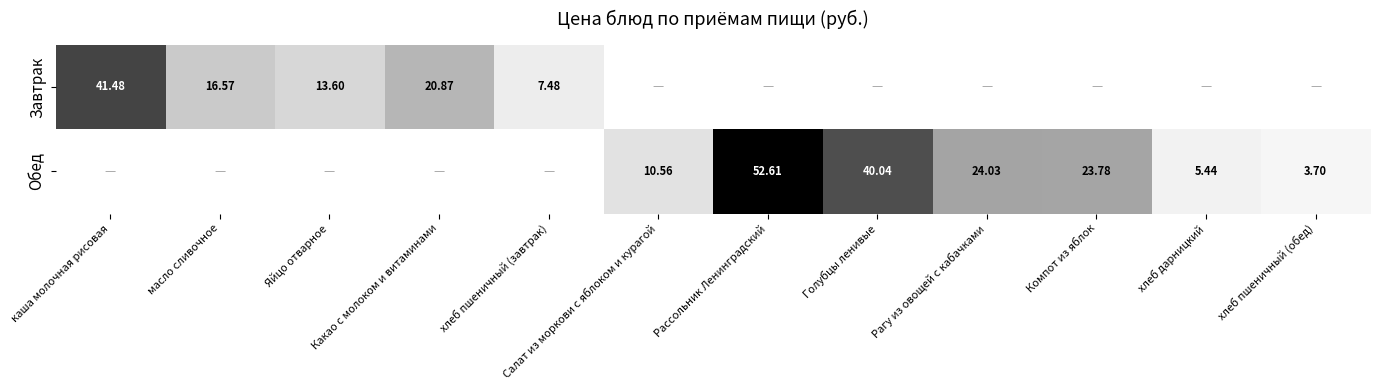

The value of Обед at Салат из моркови с яблоком и курагой is 10.6. True or false?

True